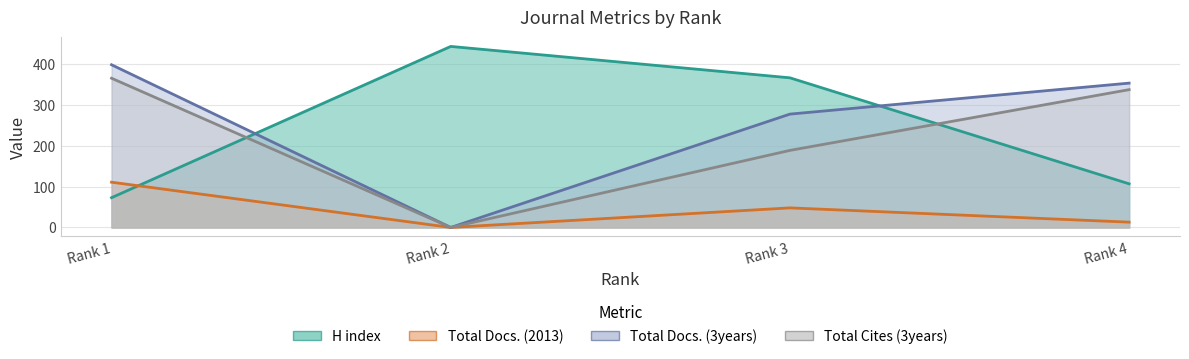

List the series in order of their peak value, lowest first.

Total Docs. (2013), Total Cites (3years), Total Docs. (3years), H index